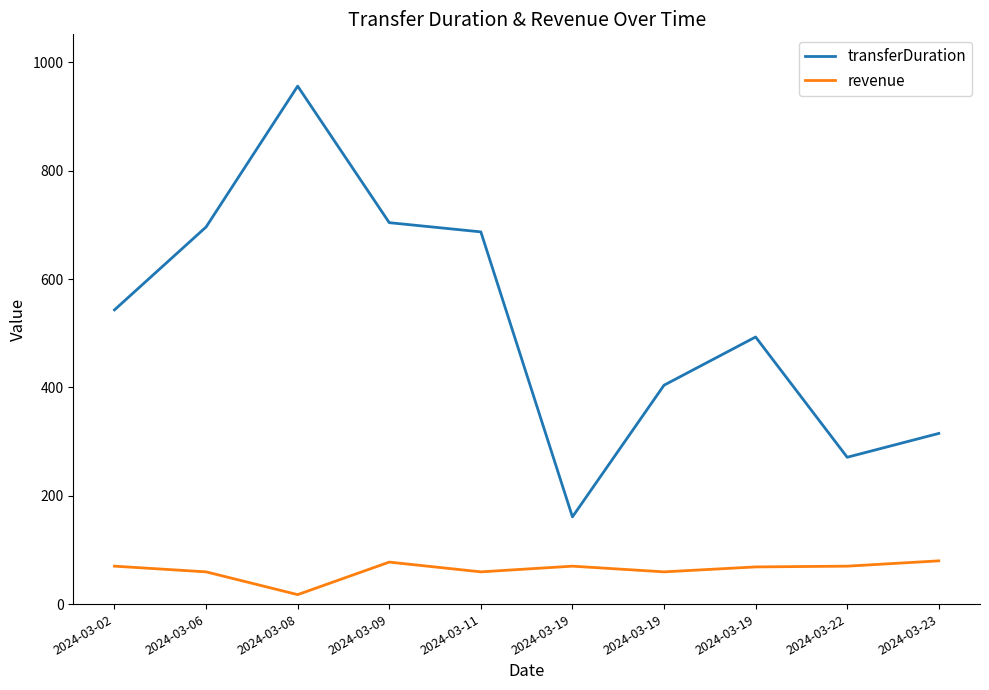

Where is the first local maximum for transferDuration?

2024-03-08